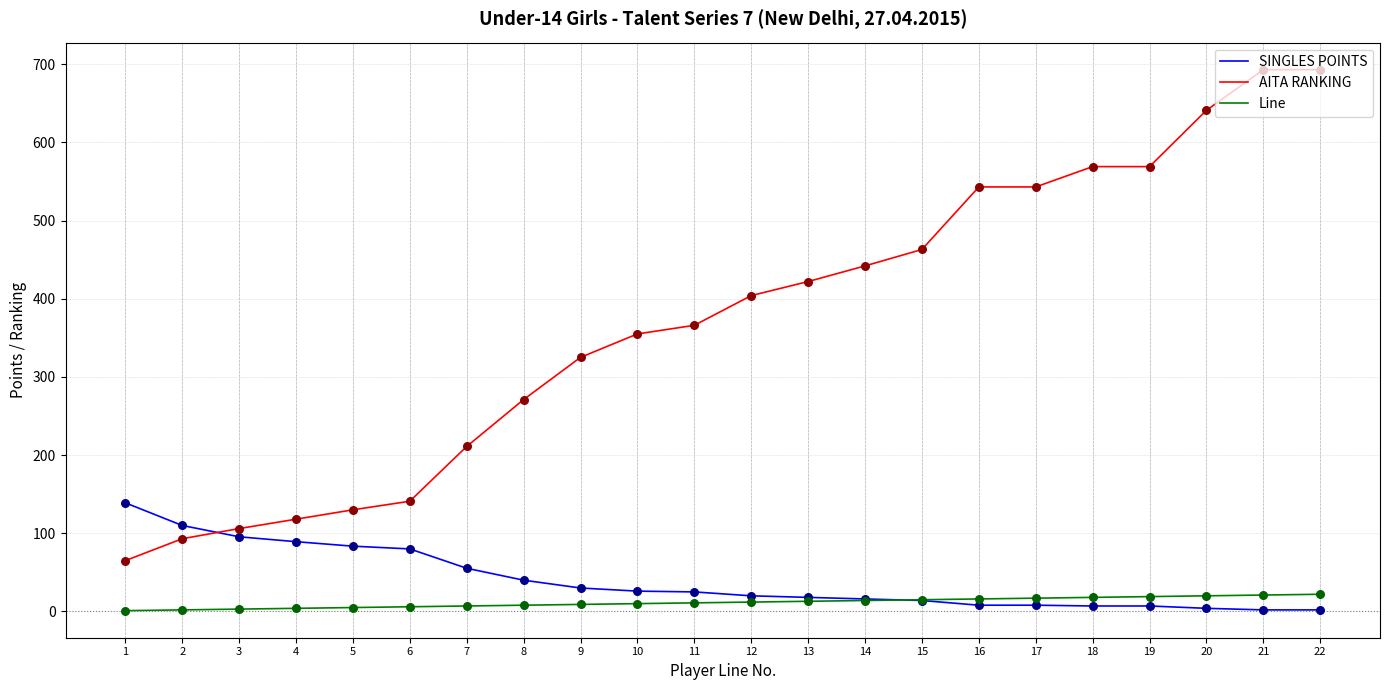

What are all the series names shown in the legend?

SINGLES POINTS, AITA RANKING, Line